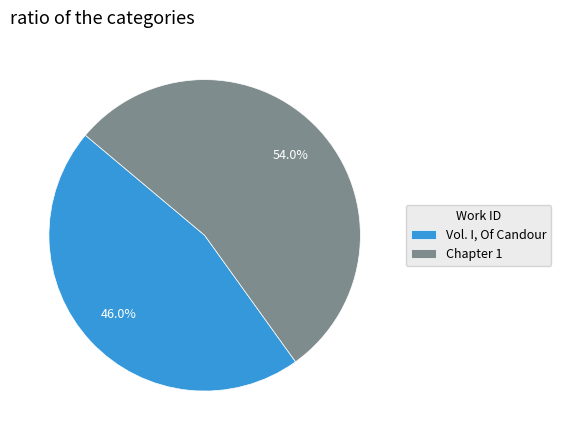

True or false: Chapter 1 accounts for 40% of the total.

False